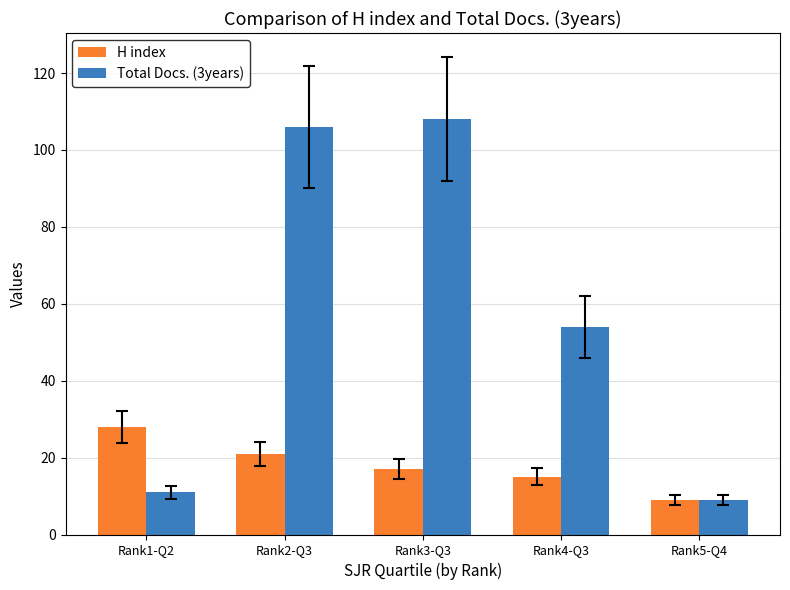

Reading right to left, transcribe all the data shown in this chart.

H index: 9	15	17	21	28
Total Docs. (3years): 9	54	108	106	11